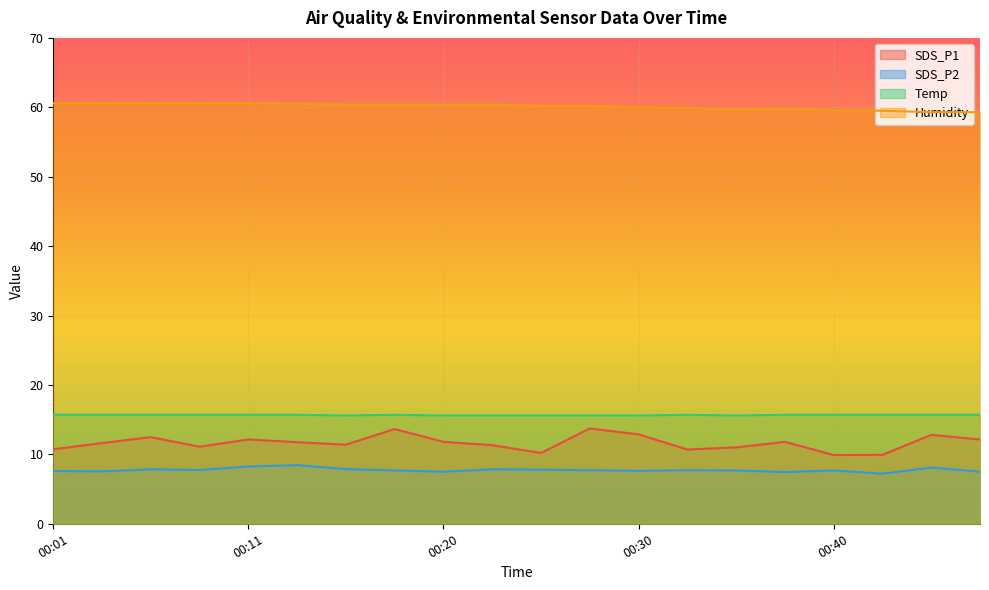

Which series has the largest range (max minus min)?

SDS_P1